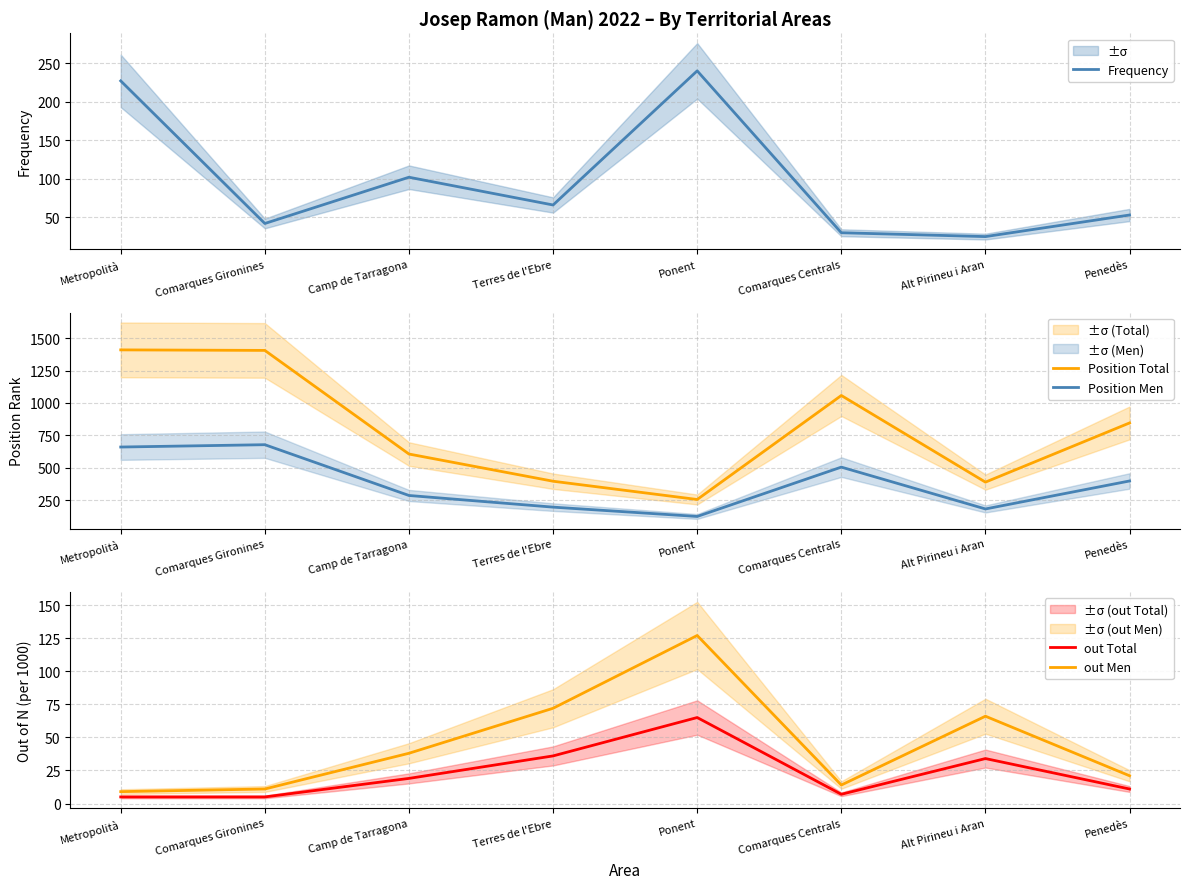

What is the minimum value for Position Total?

255